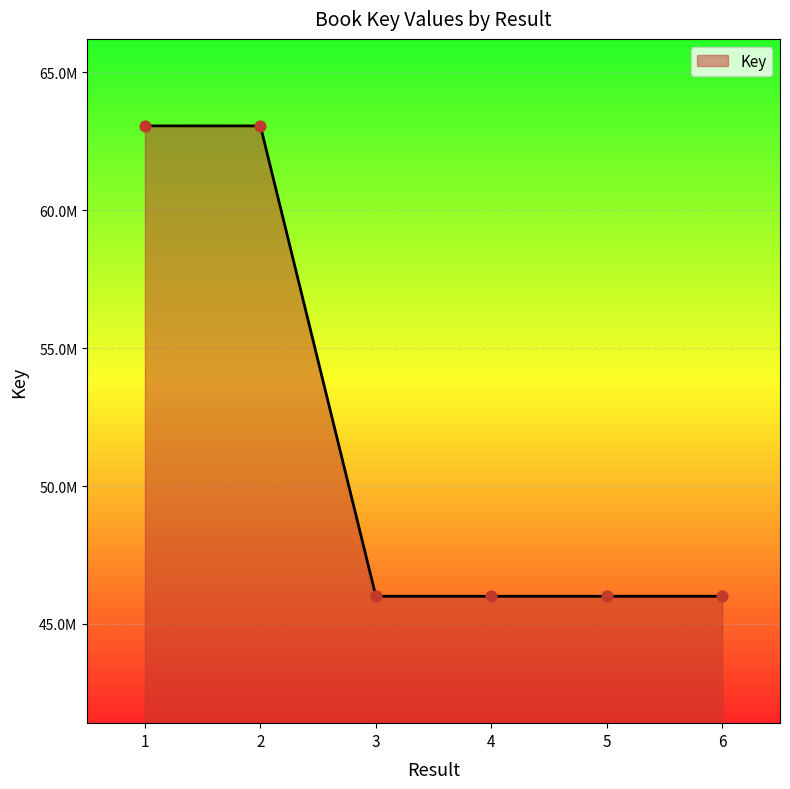

Which has a higher value, 1 or 4?

1